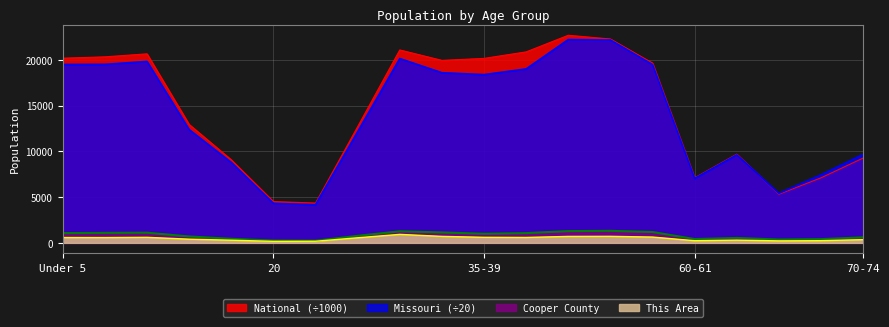

Which category has the lowest value across all series?

20